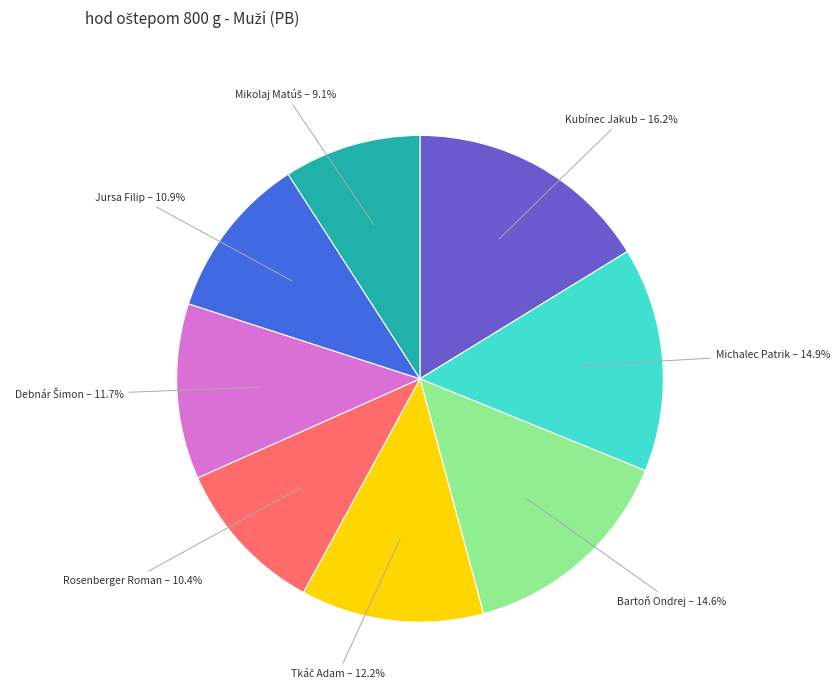

To the nearest percent, what is the difference between the largest and smallest slice percentages?

7%